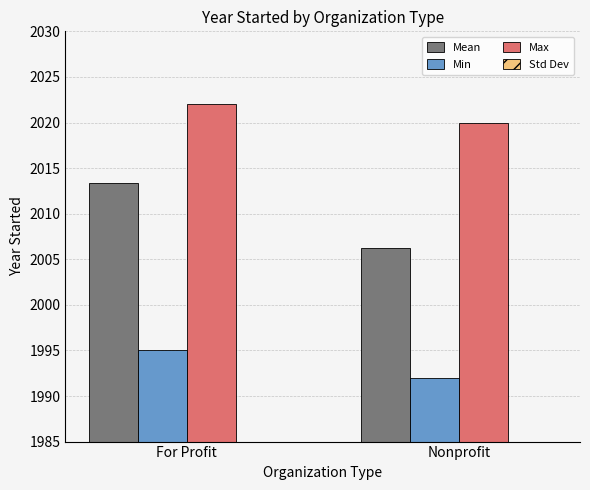

At how many categories does at least one series exceed 437?

2